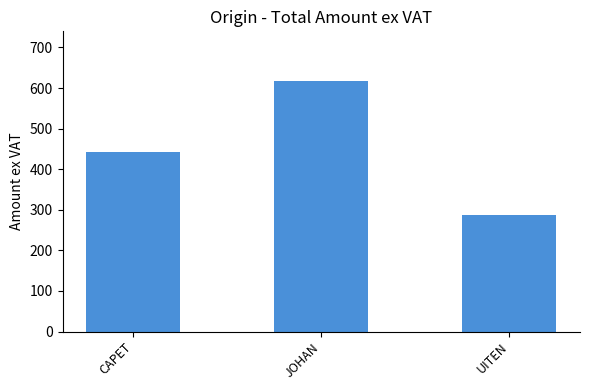

How many data points are less than 442?

1